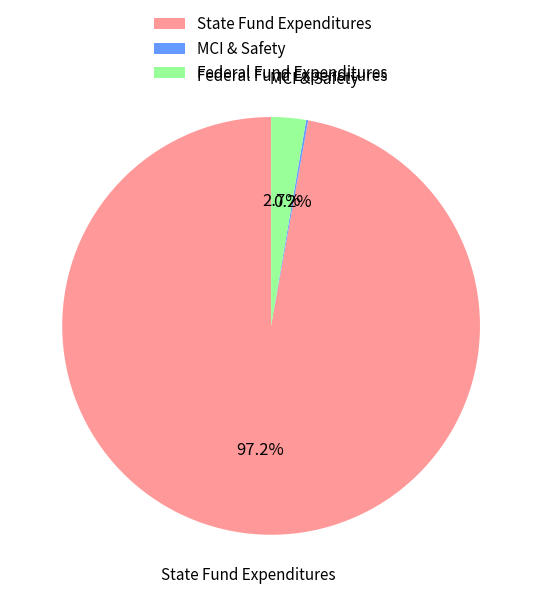

Does any single category account for the majority?

Yes